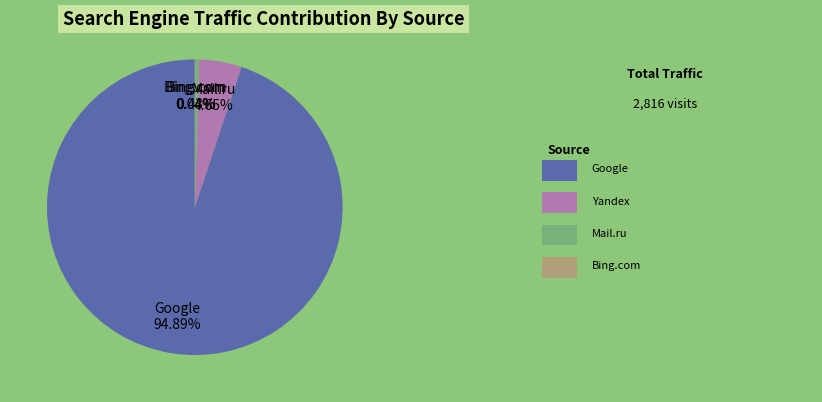

Is there any slice that represents more than half of the pie?

Yes